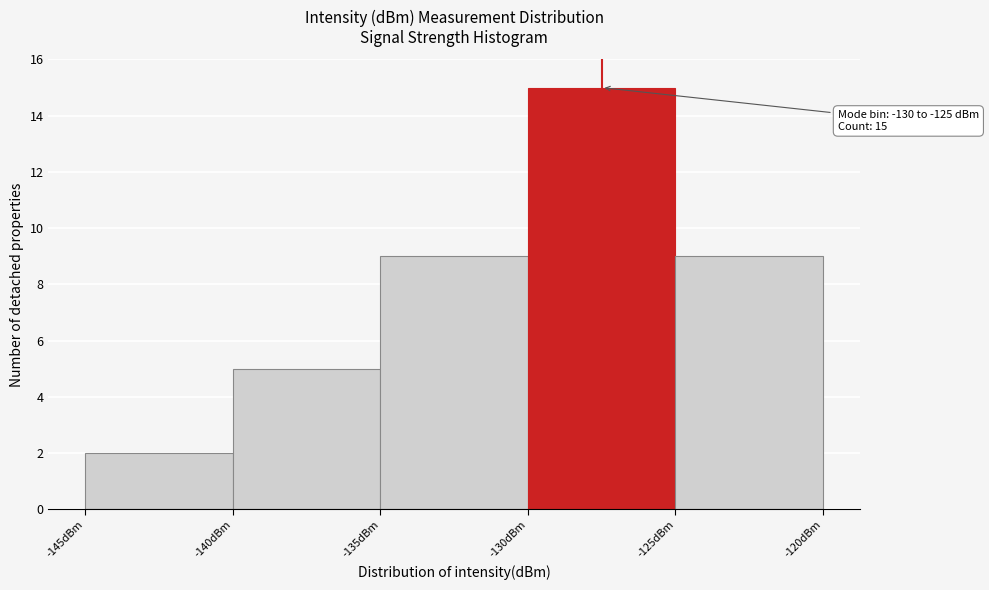

Over which range of the x-axis is the bar tallest?

-130 to -125